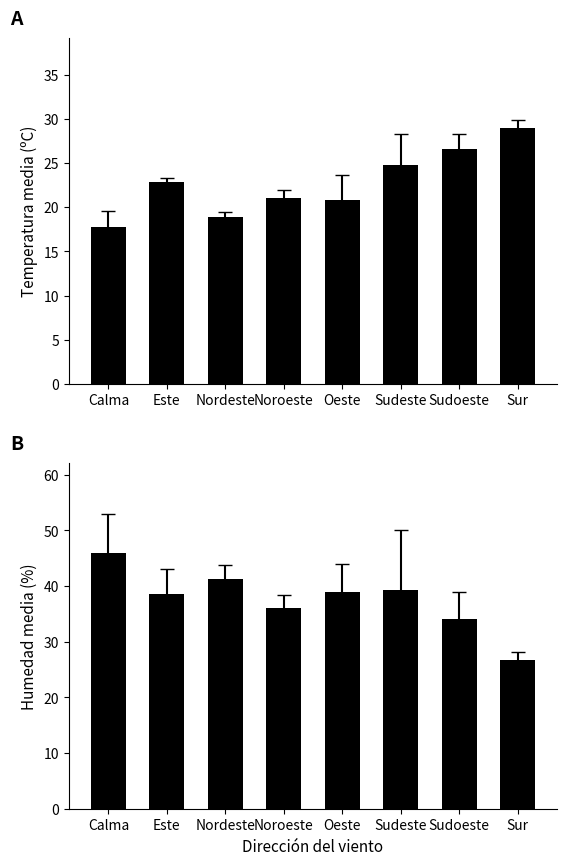

Which series has the largest total across all categories?

Humedad (%)